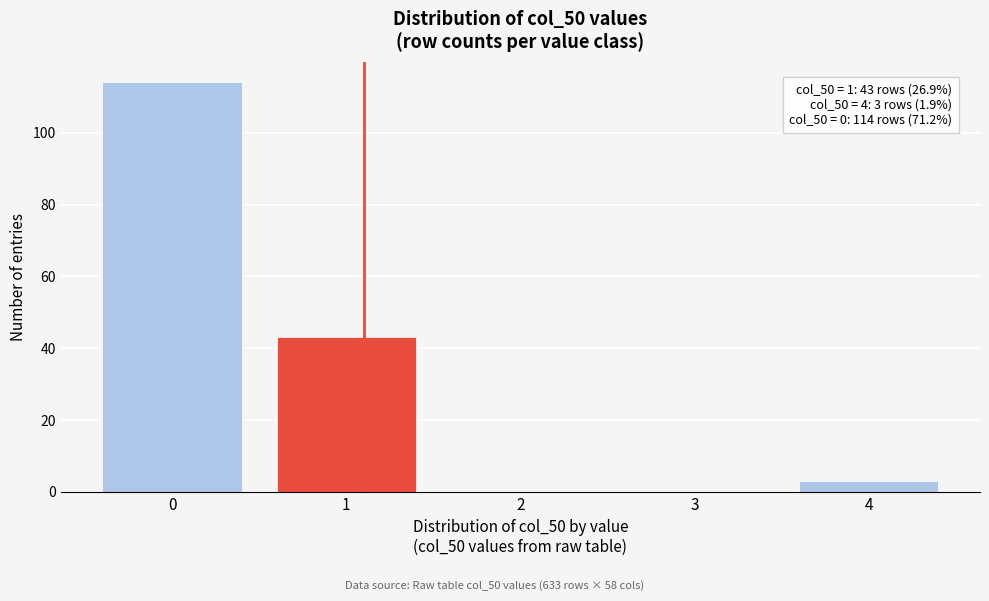

Reading left to right, what are all the values shown in this chart?

0=114	1=43	2=0	3=0	4=3